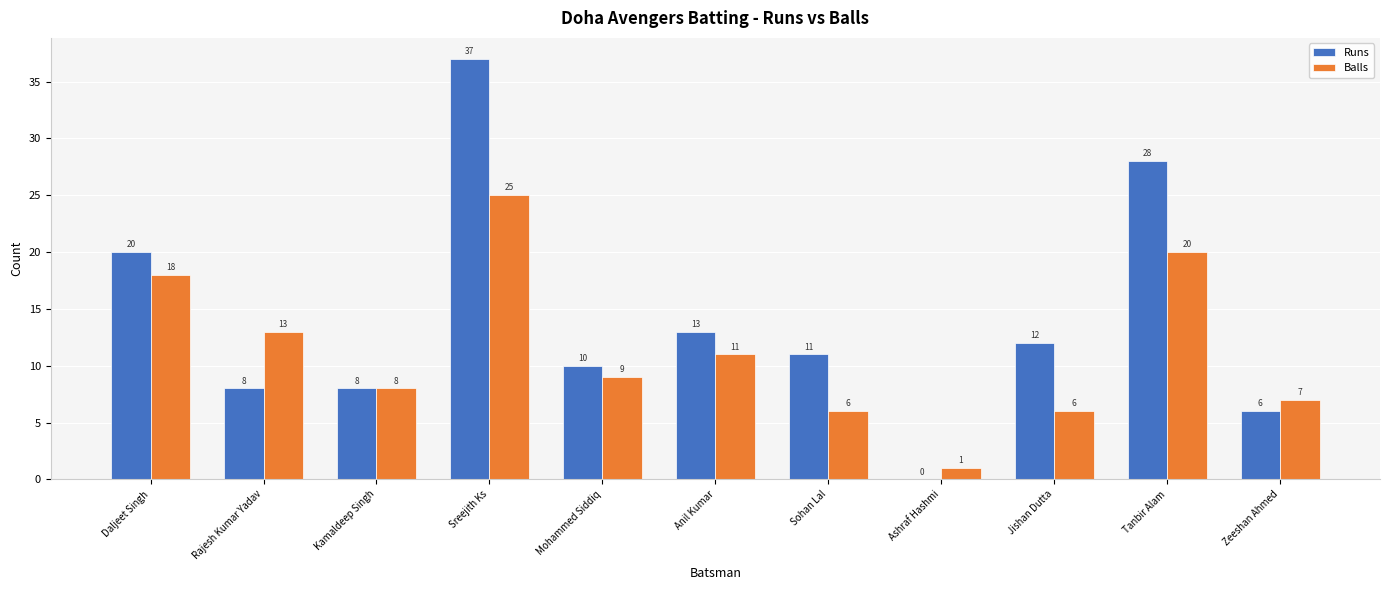

What is the difference between the Runs values at Mohammed Siddiq and Daljeet Singh?

10